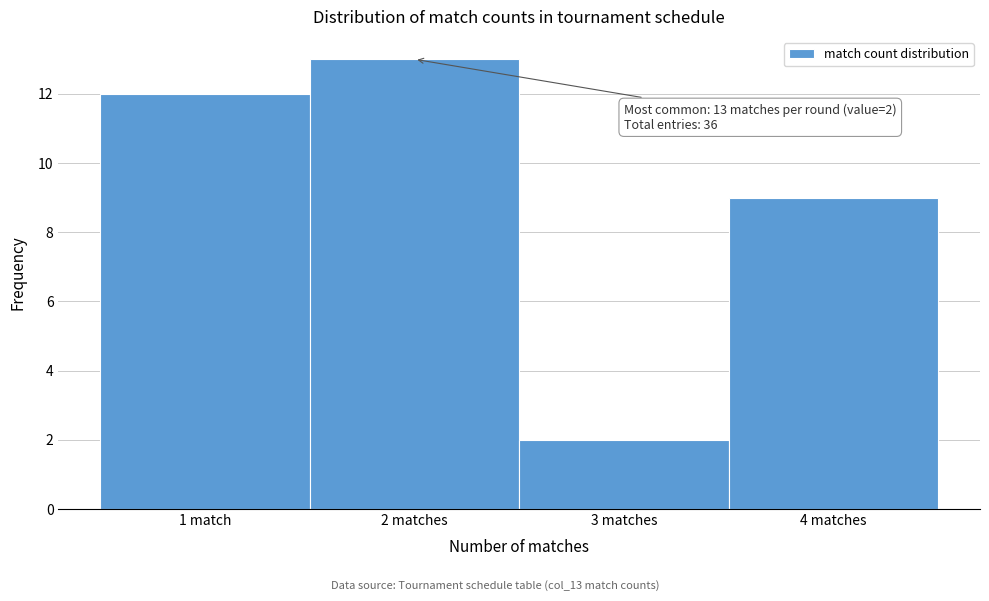

Reading left to right, extract all data points from this chart.

12	13	2	9